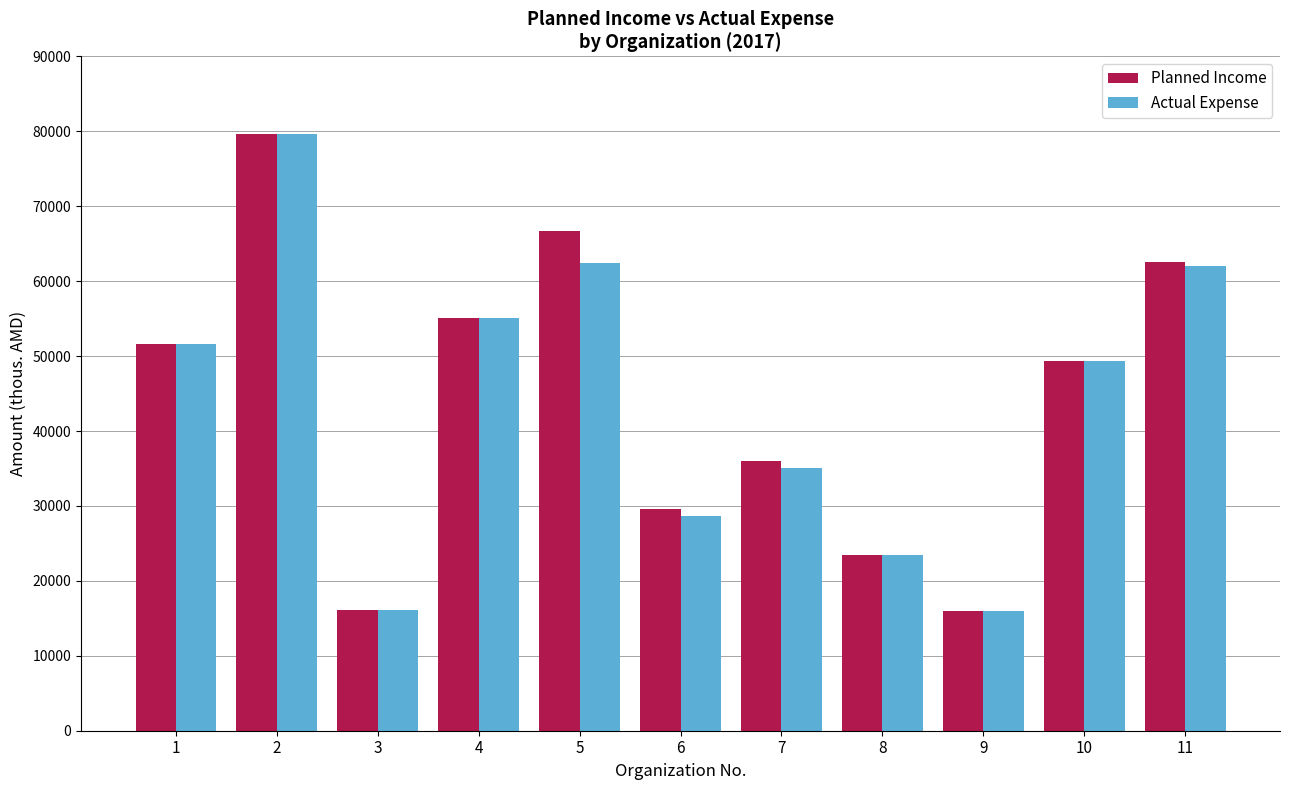

What are all the series names shown in the legend?

Planned Income, Actual Expense